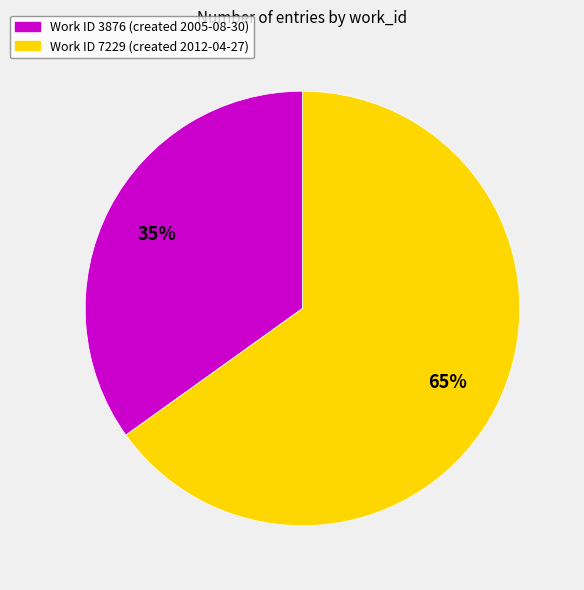

Is there a majority slice in this chart?

Yes